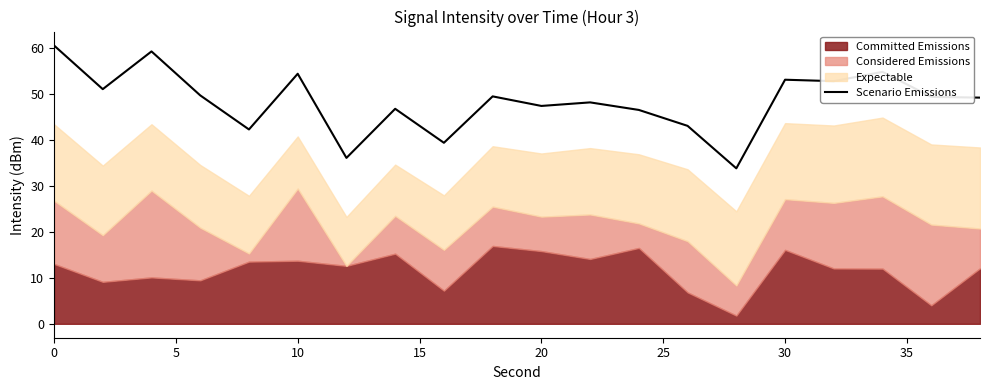

Is it true that Scenario Emissions equals 15.4 at 0?

False